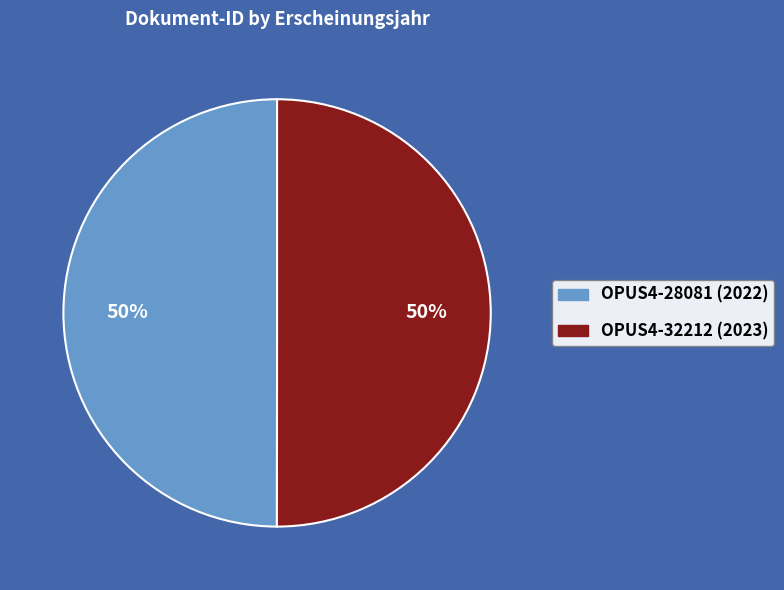

How many segments does this pie chart have?

2